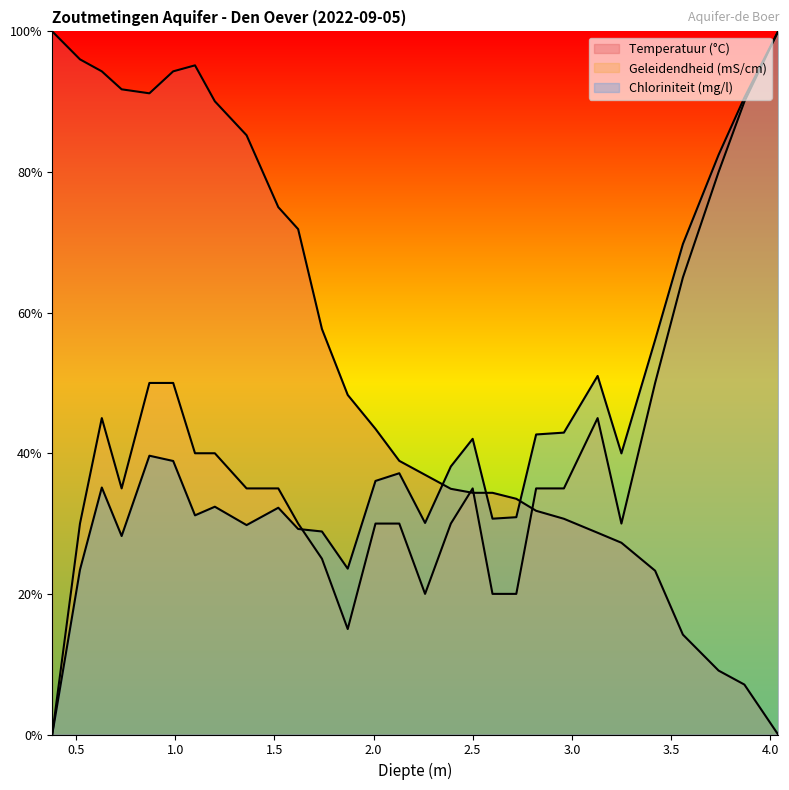

True or false: Geleidendheid (mS/cm) has a value of 20.0 at 2.6.

True